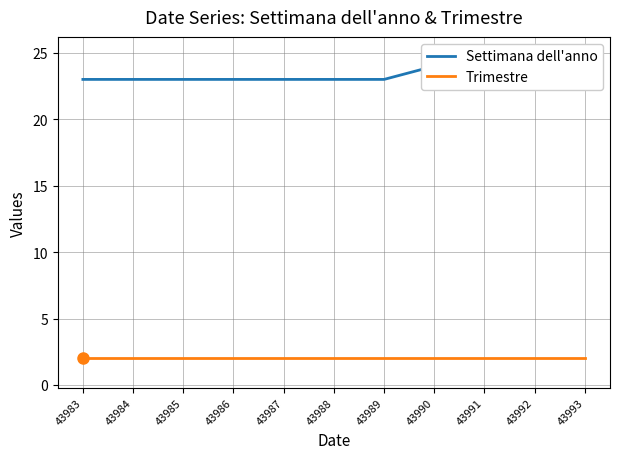

What is the difference between the maximum and minimum values in the Settimana dell'anno series?

1